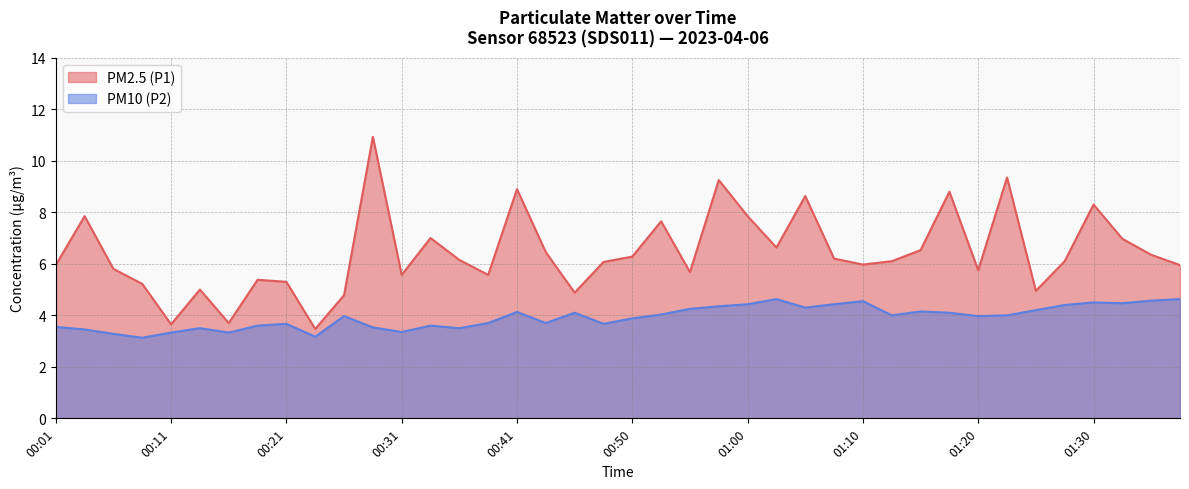

What is the highest value of the PM10 (P2) series?

4.6